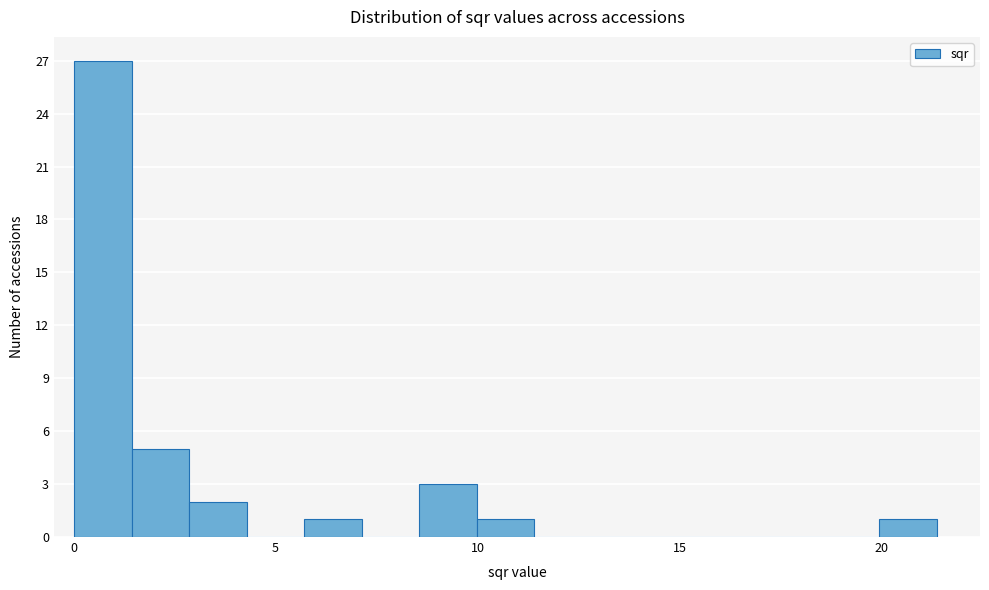

Around what value on the x-axis is the tallest bar? Give the approximate position of its centre, as read against the axis.

0.5